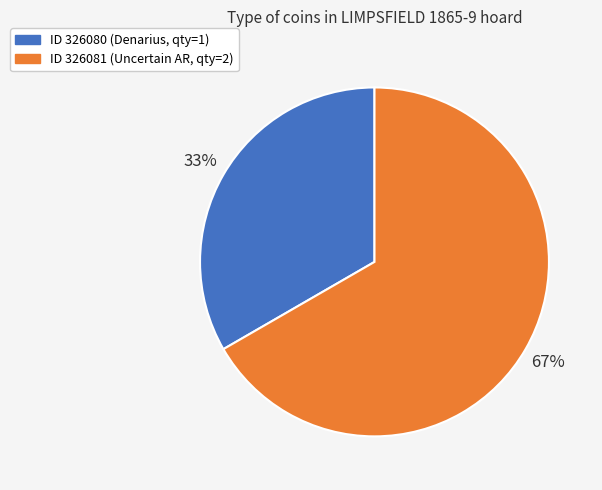

Does any single category account for the majority?

Yes